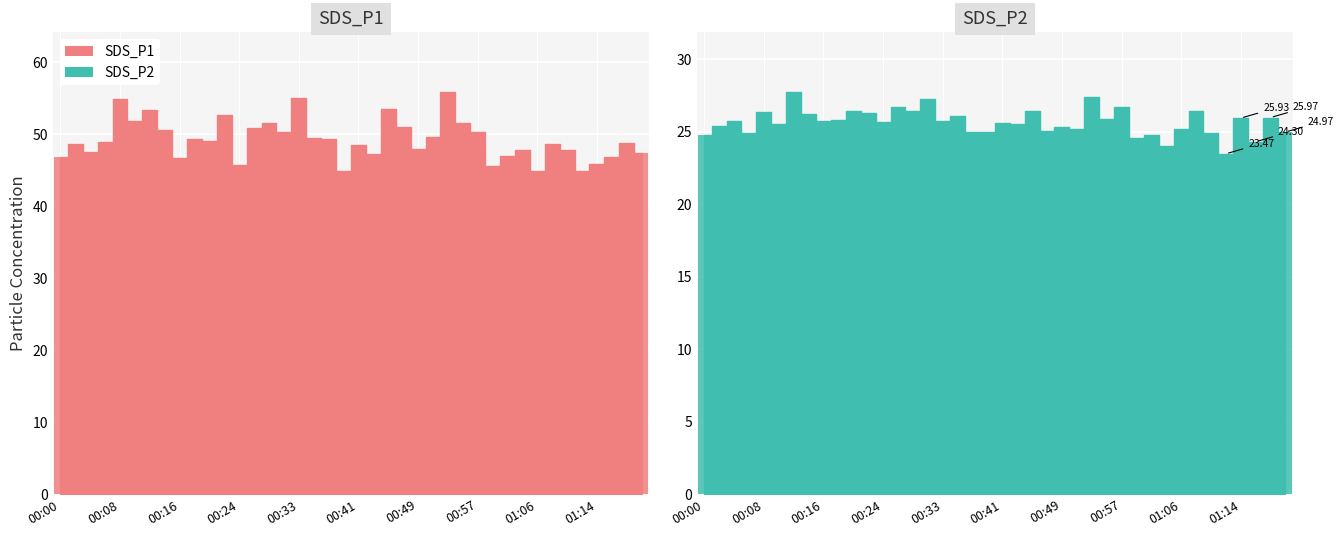

Does the chart contain any negative values?

No